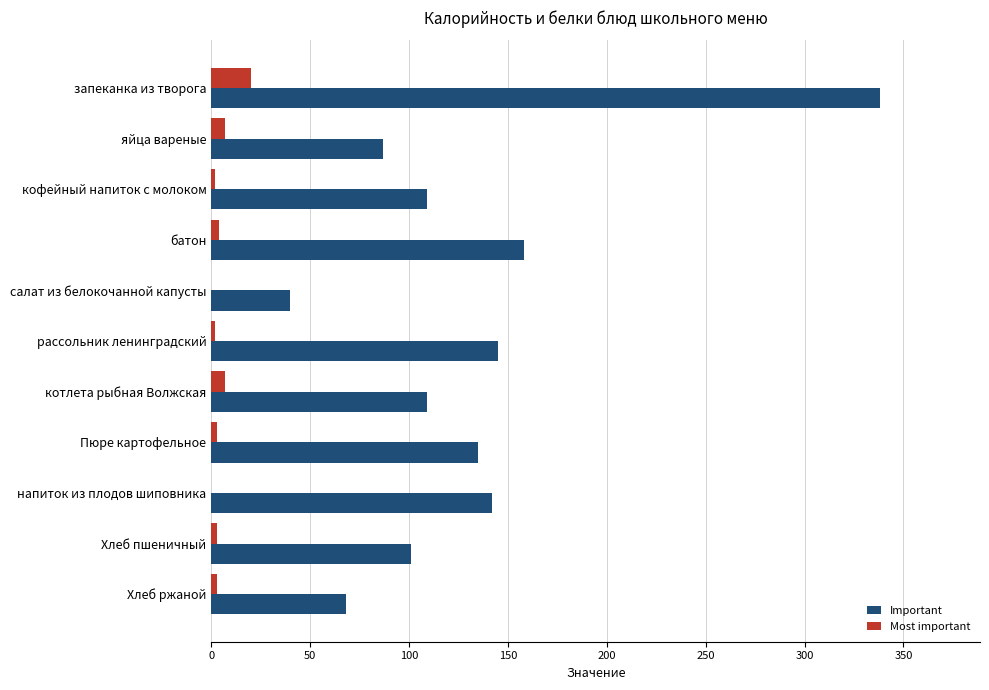

What is the maximum value for Most important?

20